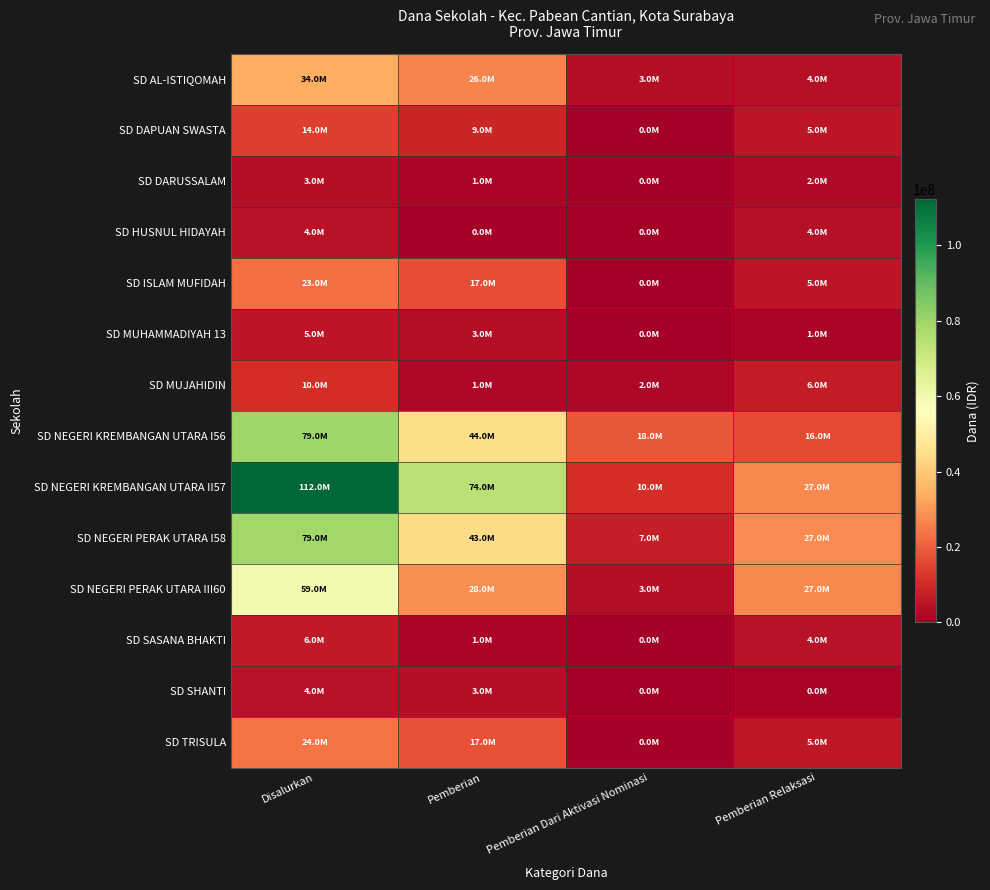

Reading right to left, extract all data points from this chart.

SD AL-ISTIQOMAH: Pemberian Relaksasi=4050000	Pemberian Dari Aktivasi Nominasi=3600000	Pemberian=26550000	Disalurkan=34200000
SD DAPUAN SWASTA: Pemberian Relaksasi=5400000	Pemberian Dari Aktivasi Nominasi=0	Pemberian=9000000	Disalurkan=14400000
SD DARUSSALAM: Pemberian Relaksasi=2250000	Pemberian Dari Aktivasi Nominasi=0	Pemberian=1575000	Disalurkan=3825000
SD HUSNUL HIDAYAH: Pemberian Relaksasi=4050000	Pemberian Dari Aktivasi Nominasi=0	Pemberian=450000	Disalurkan=4500000
SD ISLAM MUFIDAH: Pemberian Relaksasi=5400000	Pemberian Dari Aktivasi Nominasi=675000	Pemberian=17100000	Disalurkan=23175000
SD MUHAMMADIYAH 13: Pemberian Relaksasi=1350000	Pemberian Dari Aktivasi Nominasi=225000	Pemberian=3825000	Disalurkan=5400000
SD MUJAHIDIN: Pemberian Relaksasi=6975000	Pemberian Dari Aktivasi Nominasi=2025000	Pemberian=1800000	Disalurkan=10800000
SD NEGERI KREMBANGAN UTARA I56: Pemberian Relaksasi=16650000	Pemberian Dari Aktivasi Nominasi=18450000	Pemberian=44325000	Disalurkan=79425000
SD NEGERI KREMBANGAN UTARA II57: Pemberian Relaksasi=27225000	Pemberian Dari Aktivasi Nominasi=10800000	Pemberian=74250000	Disalurkan=112275000
SD NEGERI PERAK UTARA I58: Pemberian Relaksasi=27900000	Pemberian Dari Aktivasi Nominasi=7425000	Pemberian=43875000	Disalurkan=79200000
SD NEGERI PERAK UTARA III60: Pemberian Relaksasi=27450000	Pemberian Dari Aktivasi Nominasi=3600000	Pemberian=28575000	Disalurkan=59625000
SD SASANA BHAKTI: Pemberian Relaksasi=4500000	Pemberian Dari Aktivasi Nominasi=450000	Pemberian=1350000	Disalurkan=6300000
SD SHANTI: Pemberian Relaksasi=900000	Pemberian Dari Aktivasi Nominasi=0	Pemberian=3600000	Disalurkan=4500000
SD TRISULA: Pemberian Relaksasi=5850000	Pemberian Dari Aktivasi Nominasi=450000	Pemberian=17775000	Disalurkan=24075000